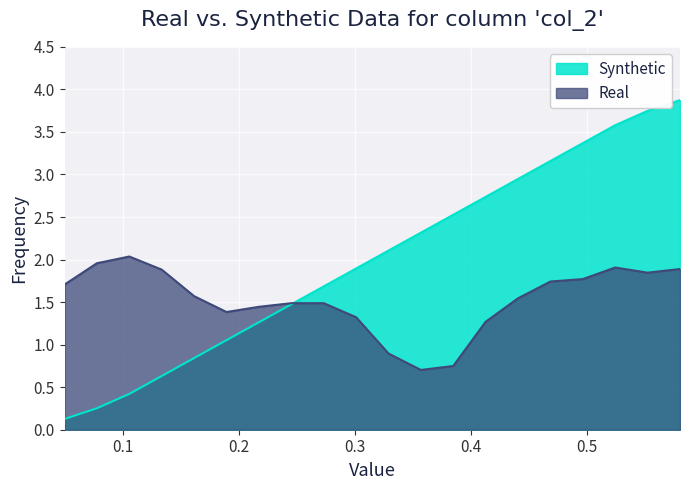

The chart shows a value of 2.1 at 42033. True or false?

False